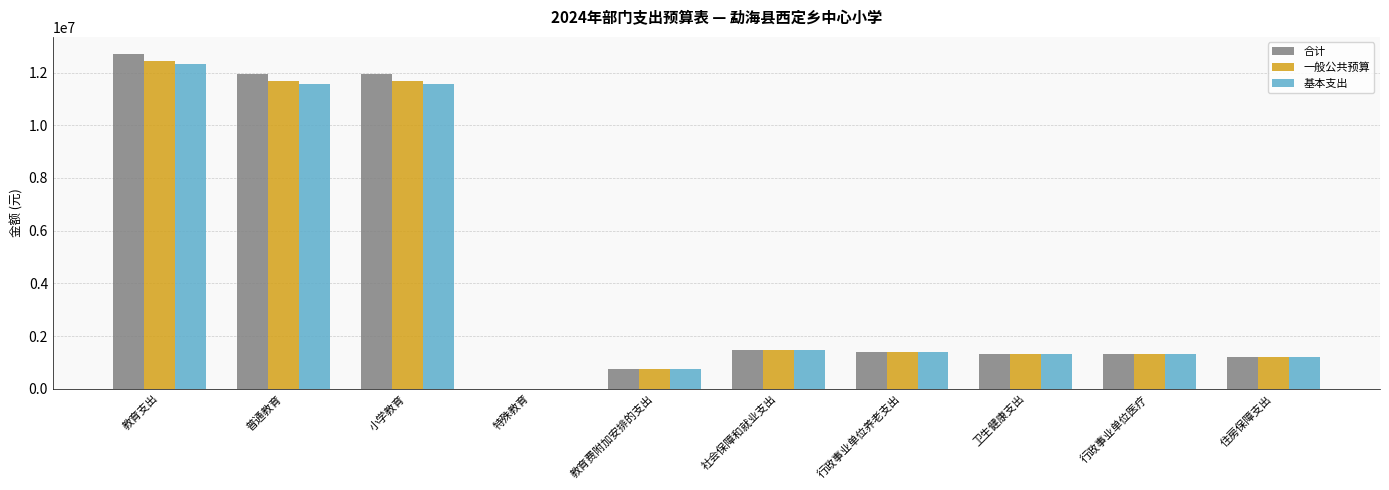

What is the spread (max minus min) of values at 小学教育?

401520.0